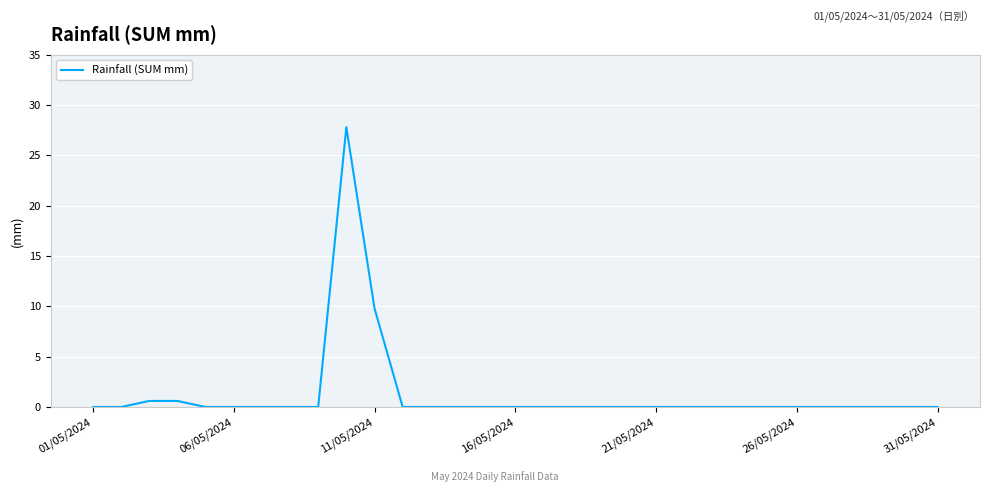

What is the greatest value displayed?

27.8